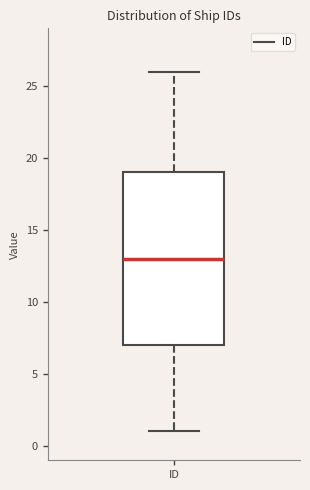

Transcribe this box plot: give where the median line is, the range the box spans, and where the two whiskers end, as read against the y-axis. The values are not printed on the chart, so give them approximately, as read against the axis.

median 13, box 7 to 19, whiskers 1 to 26